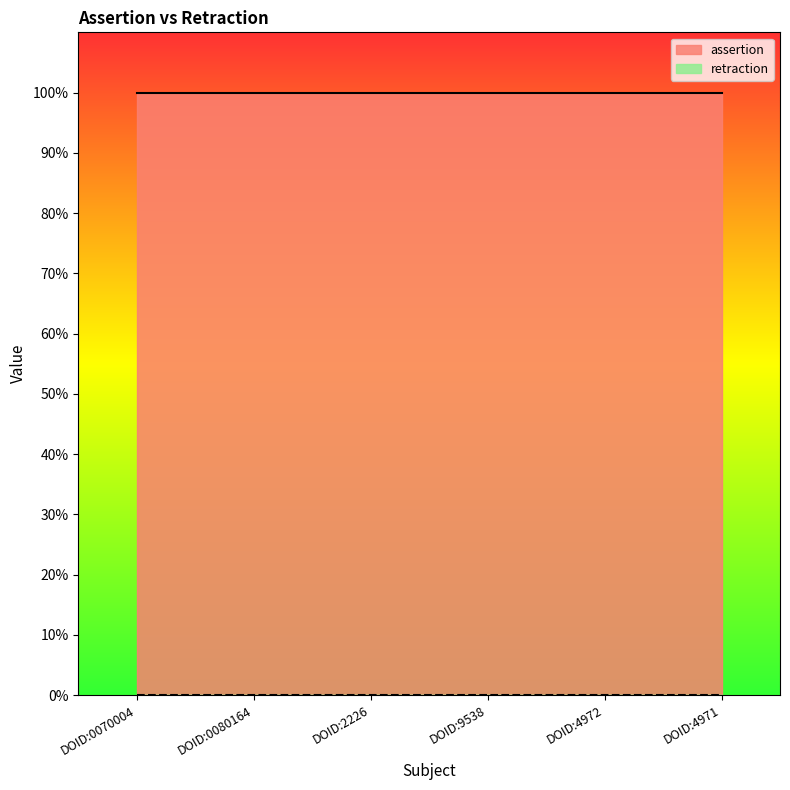

List the series in order of their peak value, lowest first.

retraction, assertion